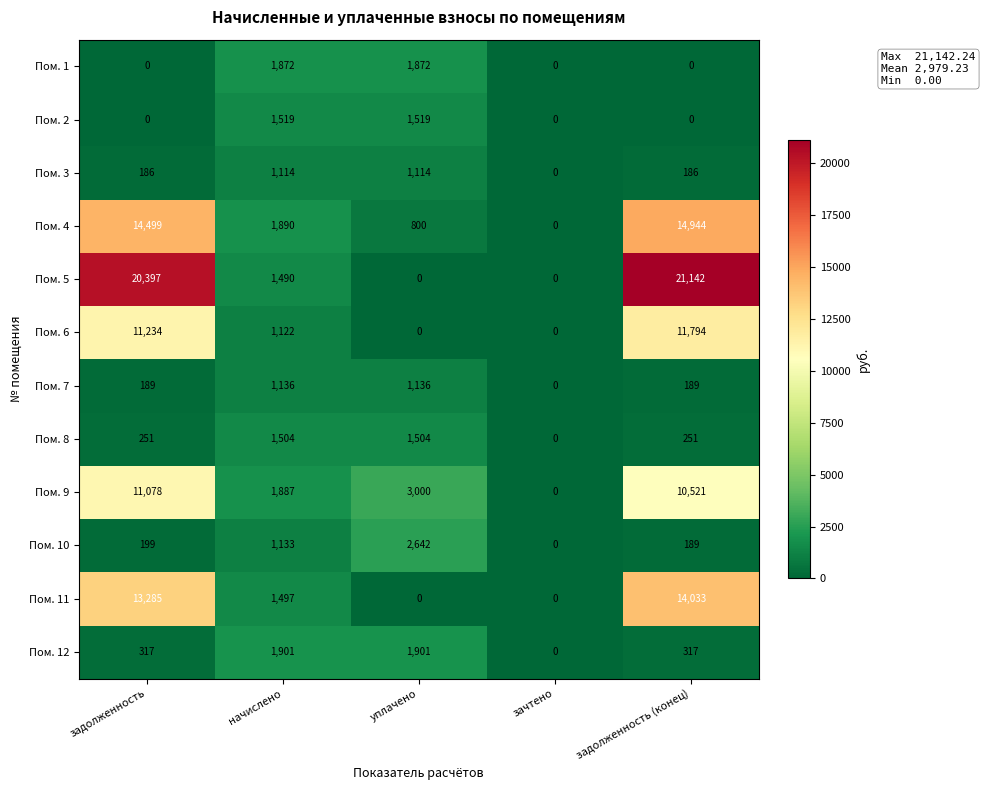

Is it true that Пом. 1 equals 949 at начислено?

False